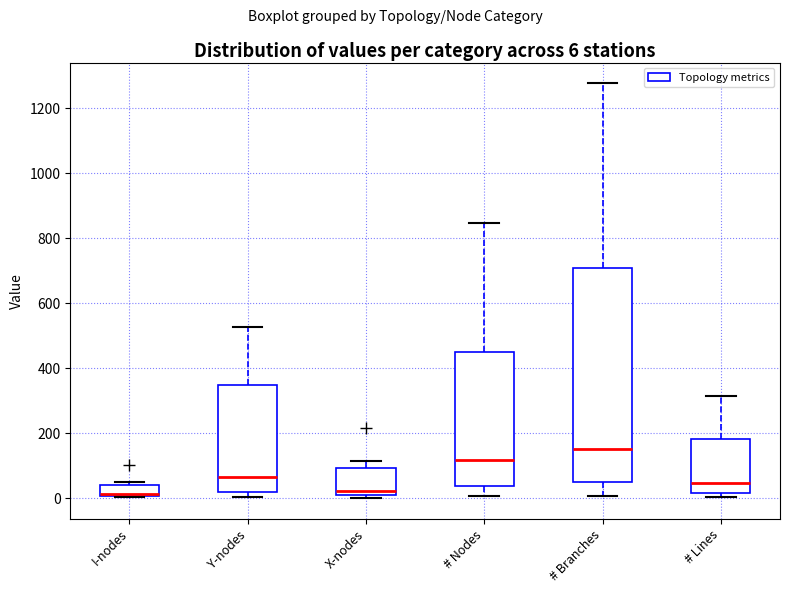

Which box's median line is the highest?

# Branches